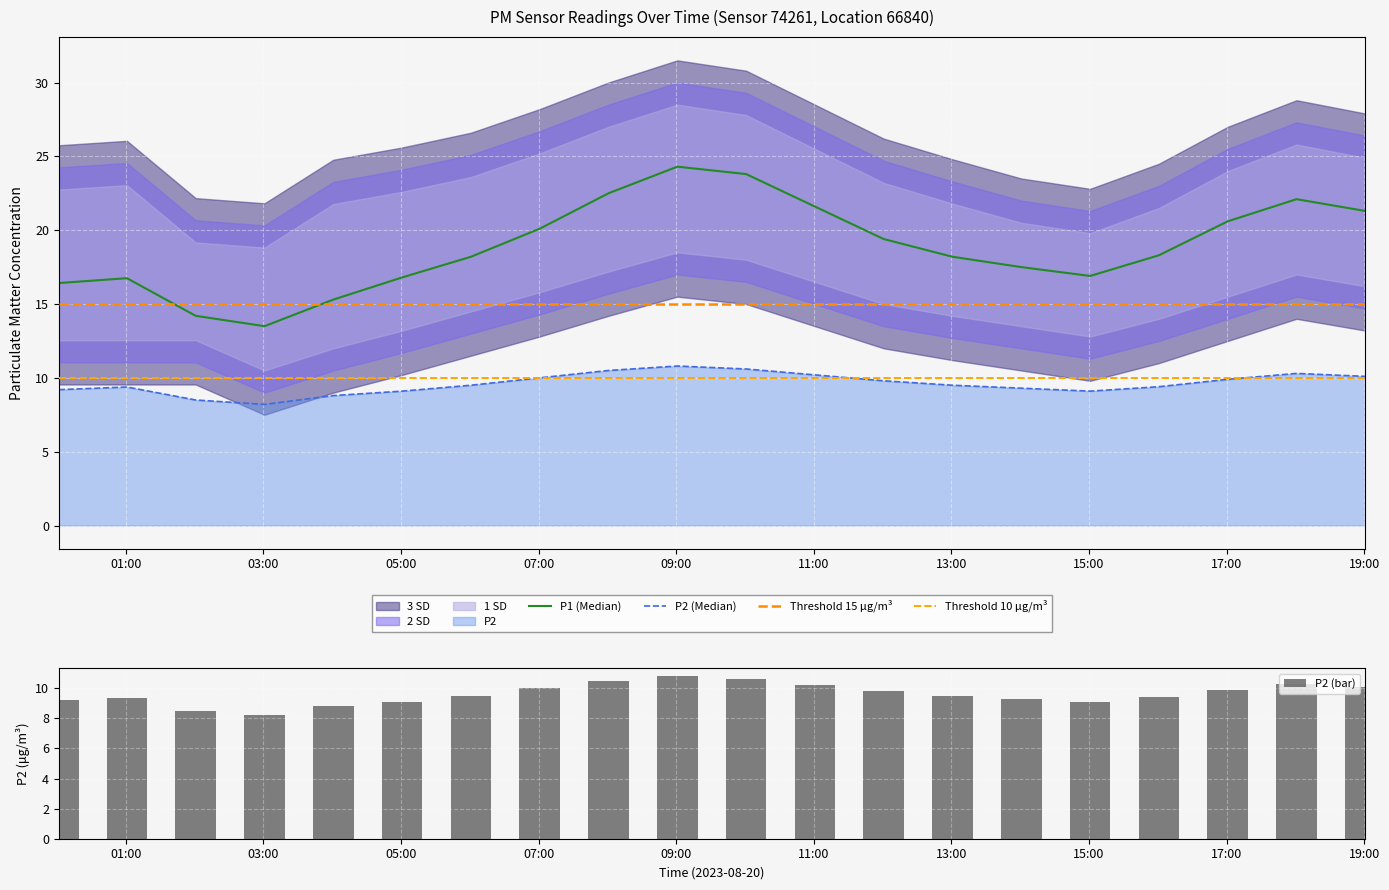

Between 08:00 and 12:00, which is larger?

08:00